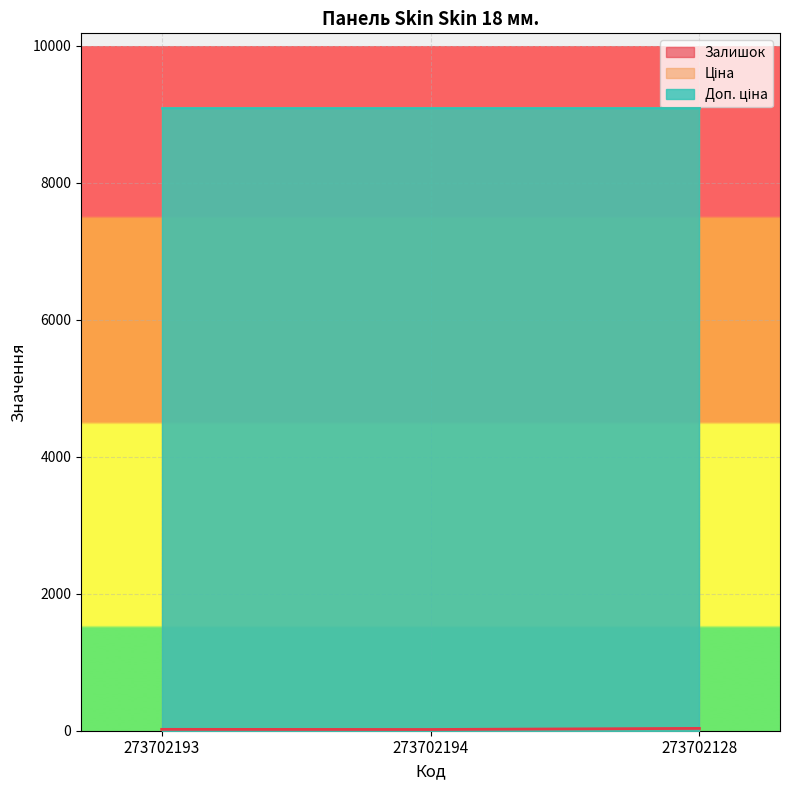

Which series has the largest range (max minus min)?

Залишок